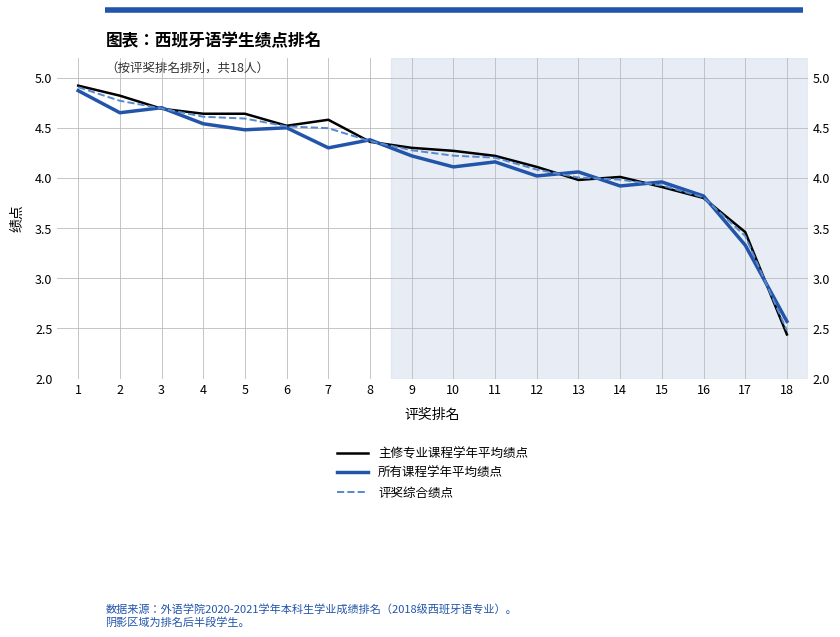

List the series in order of their peak value, lowest first.

所有课程学年平均绩点, 评奖综合绩点, 主修专业课程学年平均绩点